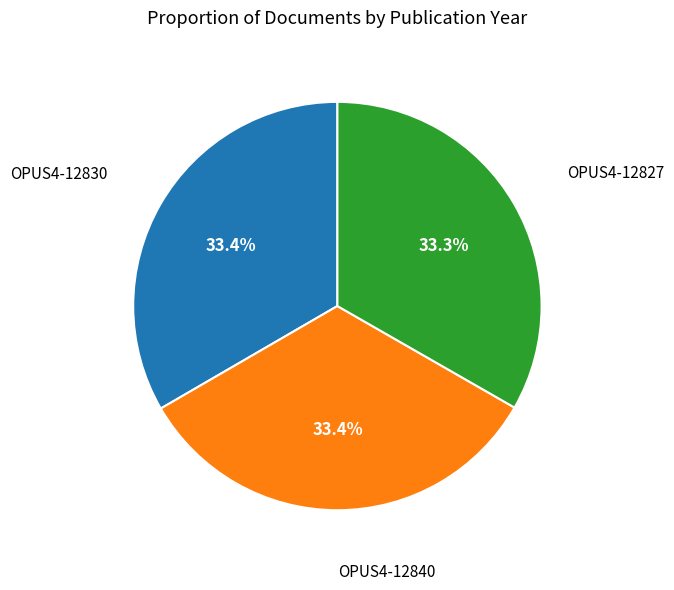

Does any single category account for the majority?

No